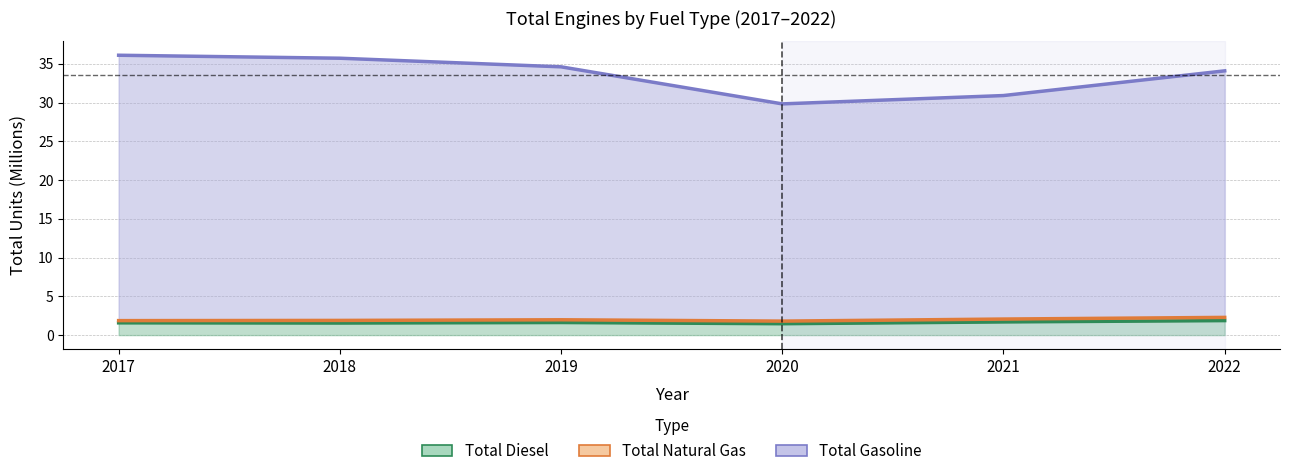

True or false: Total Diesel has more than 1 points higher than both neighbors.

False